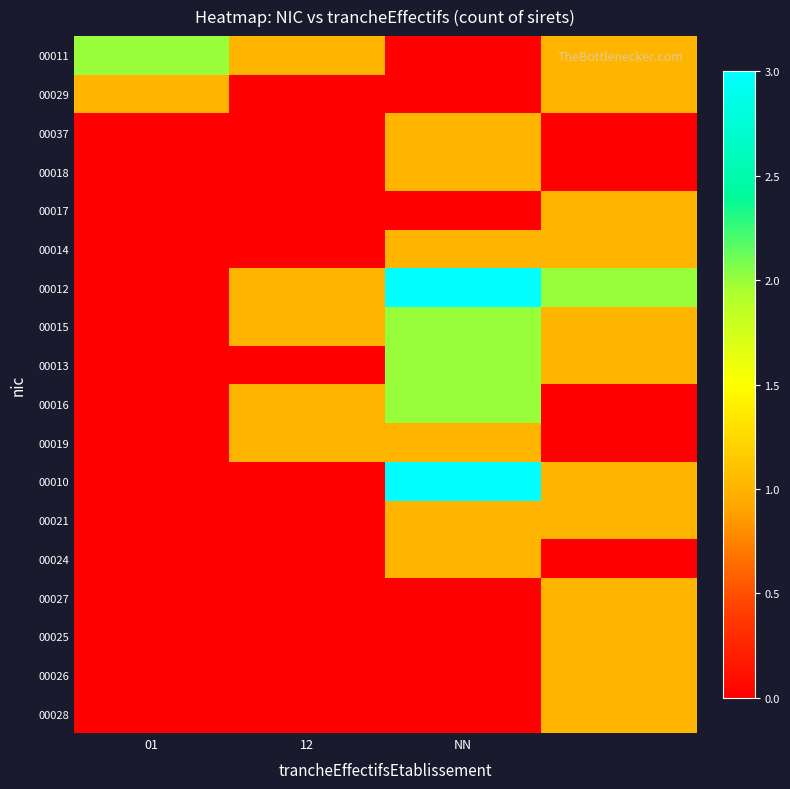

How many categories are shown in the chart?

4